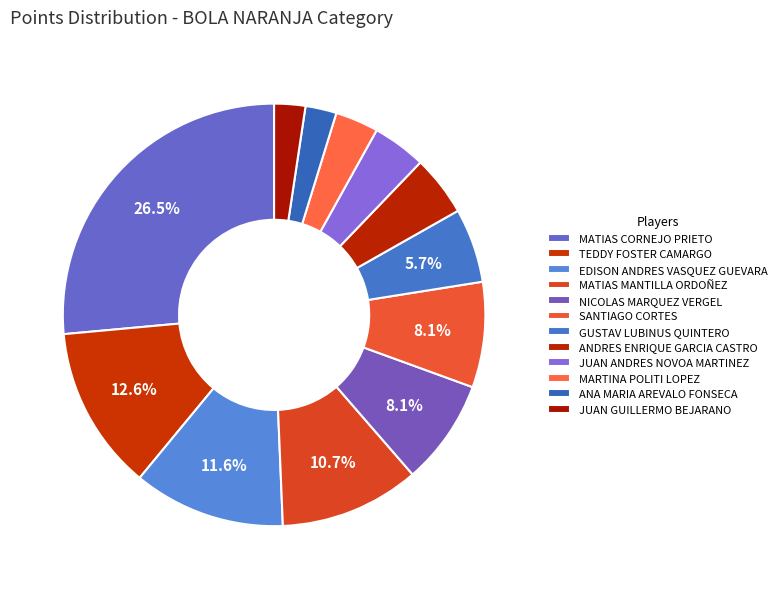

To the nearest percent, what is the difference between the SANTIAGO CORTES and JUAN GUILLERMO BEJARANO slice percentages?

6%